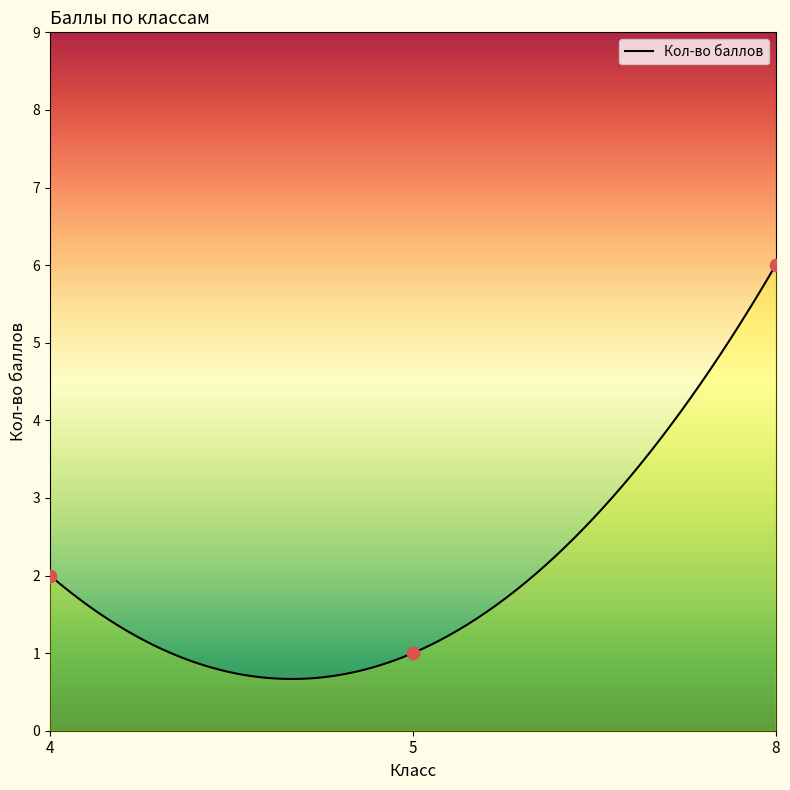

What is the change in value from 4 to 5?

-1